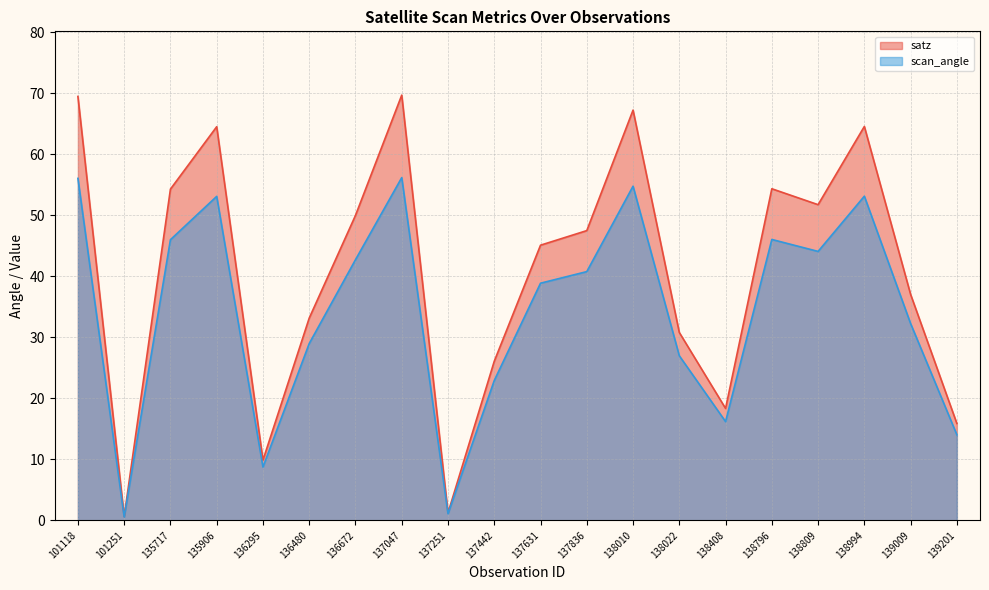

At which label does satz first exceed 47?

101118